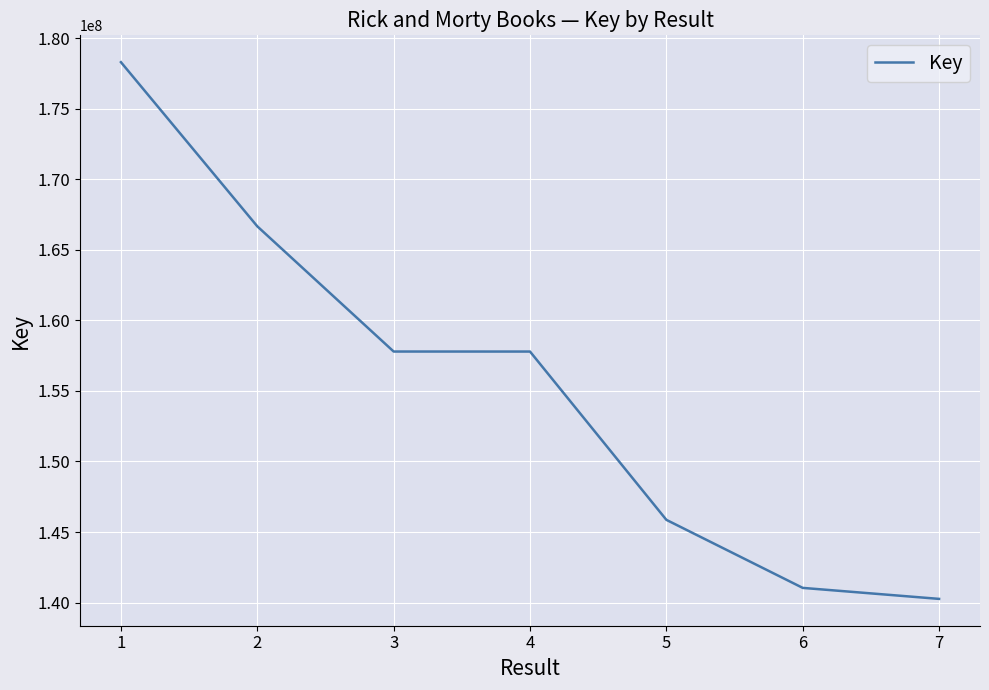

What is the ratio of the value at 2 to the value at 5?

1.1